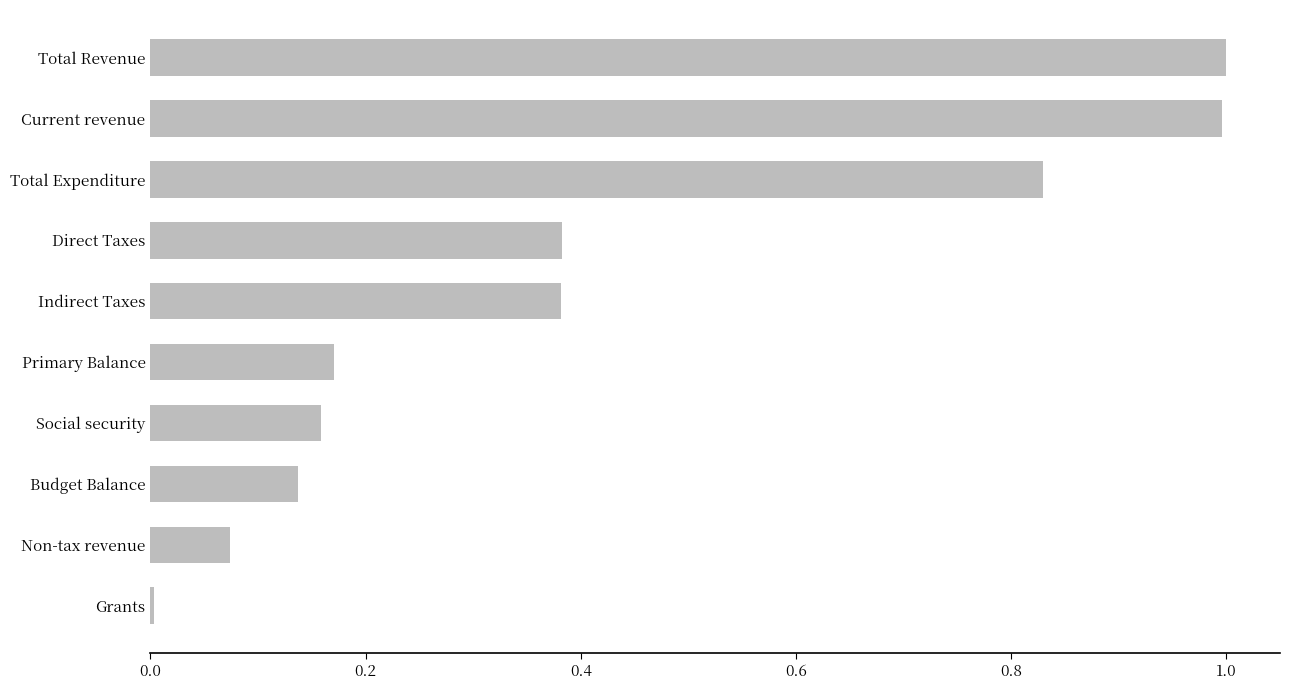

What is the difference between the second highest and minimum values?

1.0